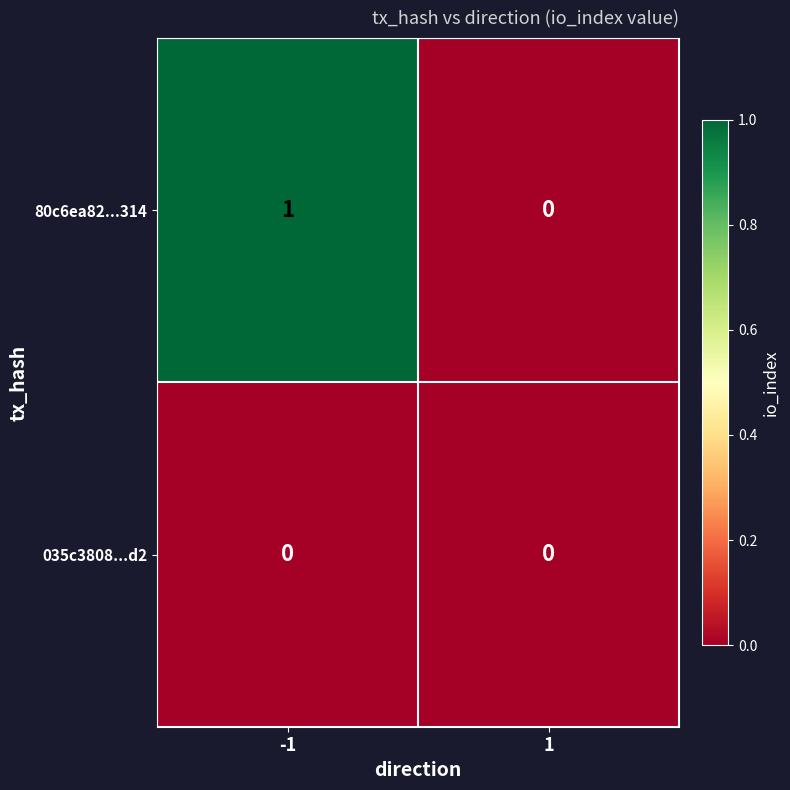

How many distinct data groups are displayed?

2